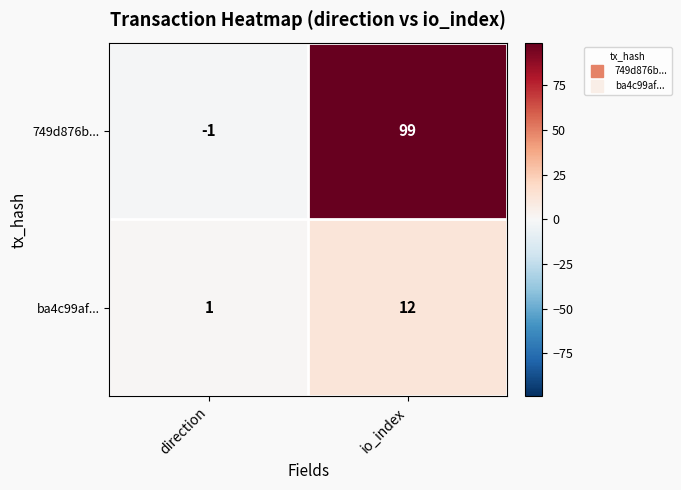

What is the sum of the 749d876b... values at direction and io_index?

98